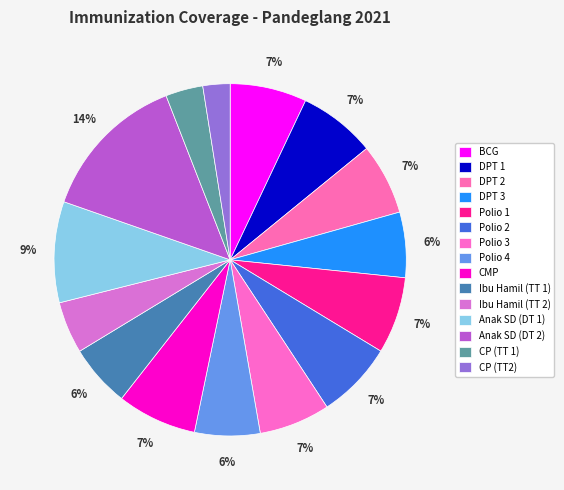

Between CP (TT 1) and DPT 2, which is larger?

DPT 2